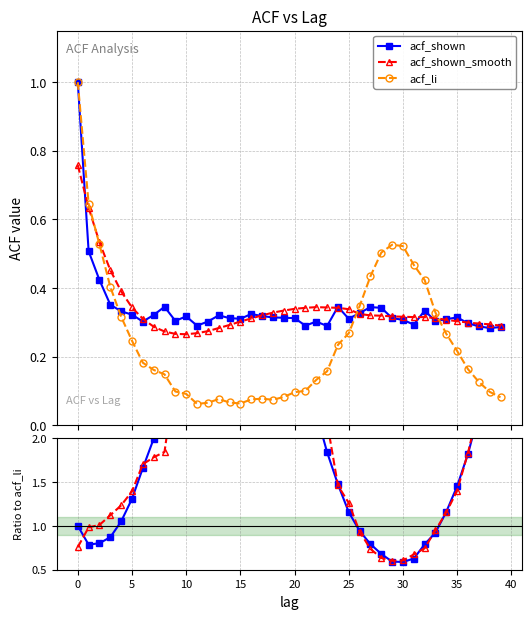

How many acf_shown values are between 0 and 1?

40